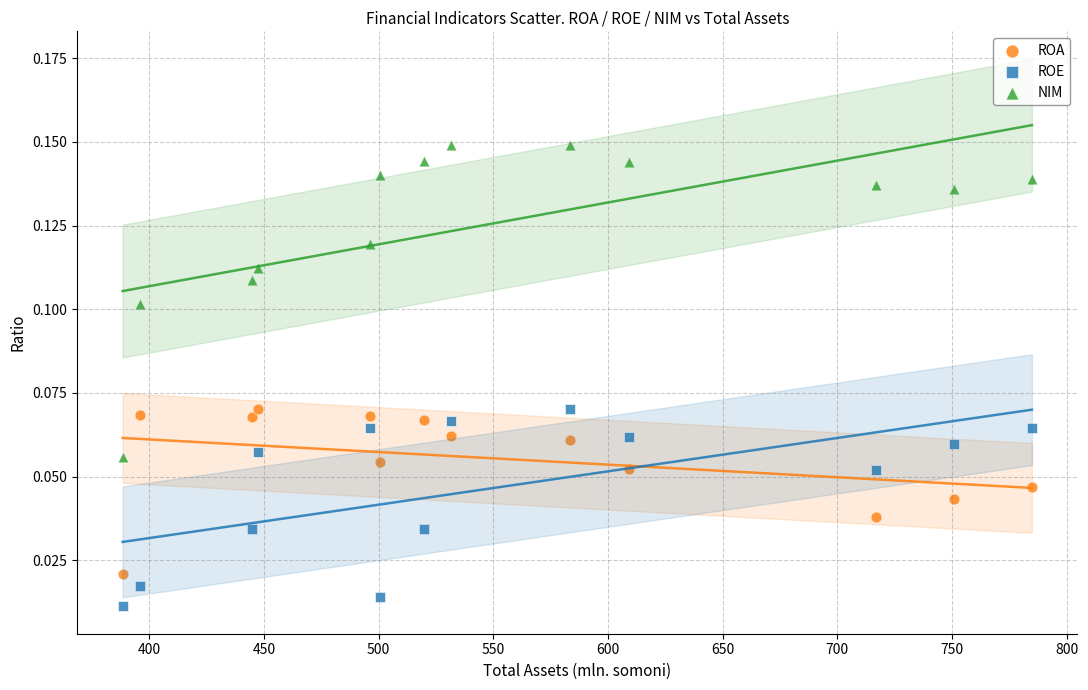

Which series contains the highest Y value?

NIM